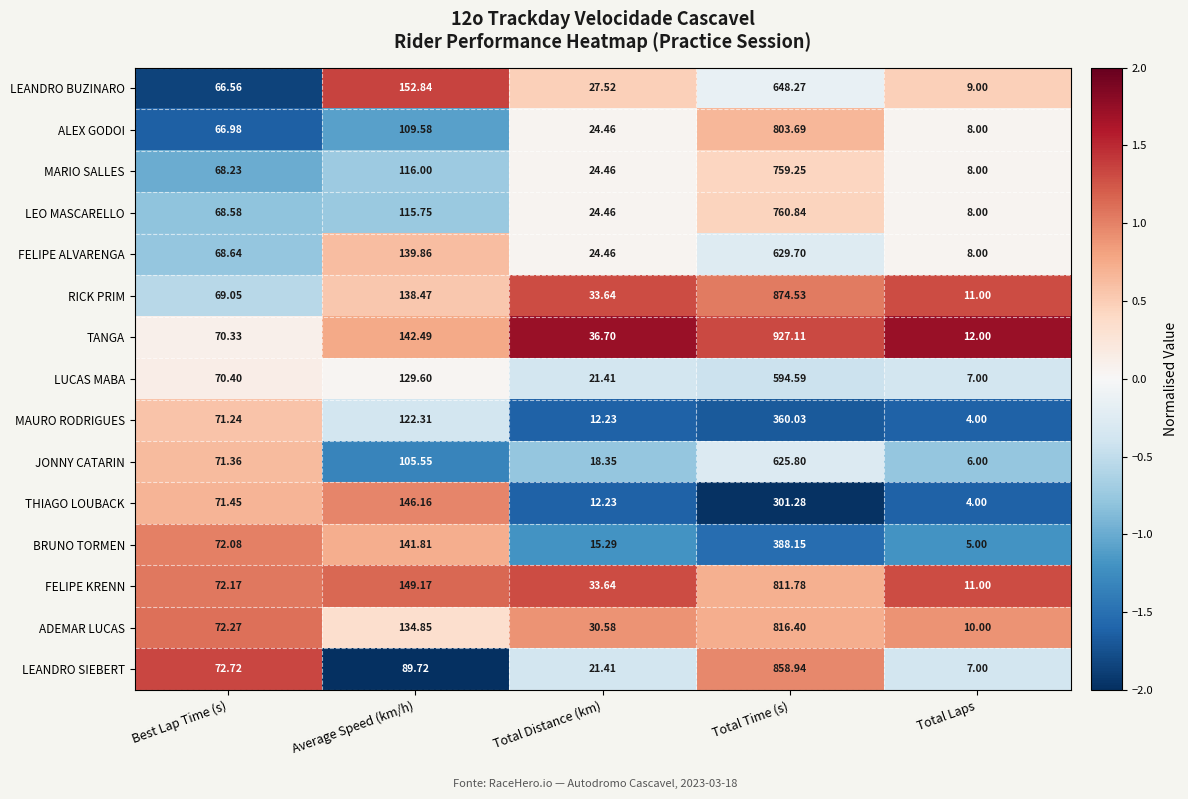

Which series changed the most between Average Speed (km/h) and Total Distance (km)?

THIAGO LOUBACK